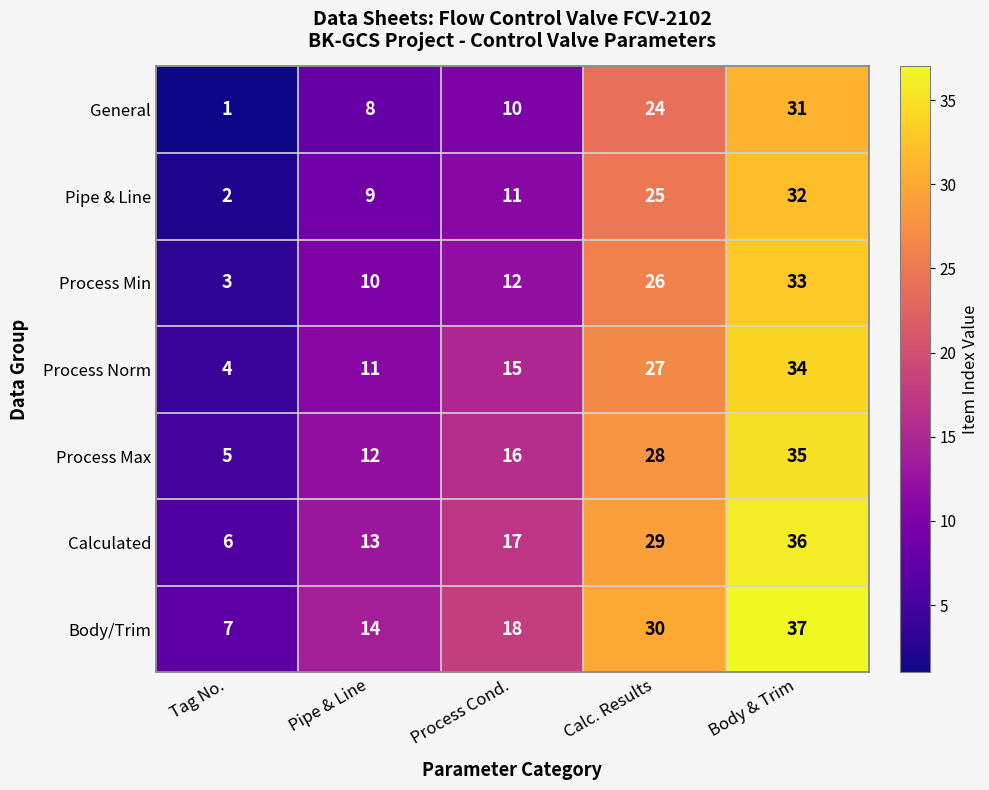

Is it true that General equals 46 at Body & Trim?

False